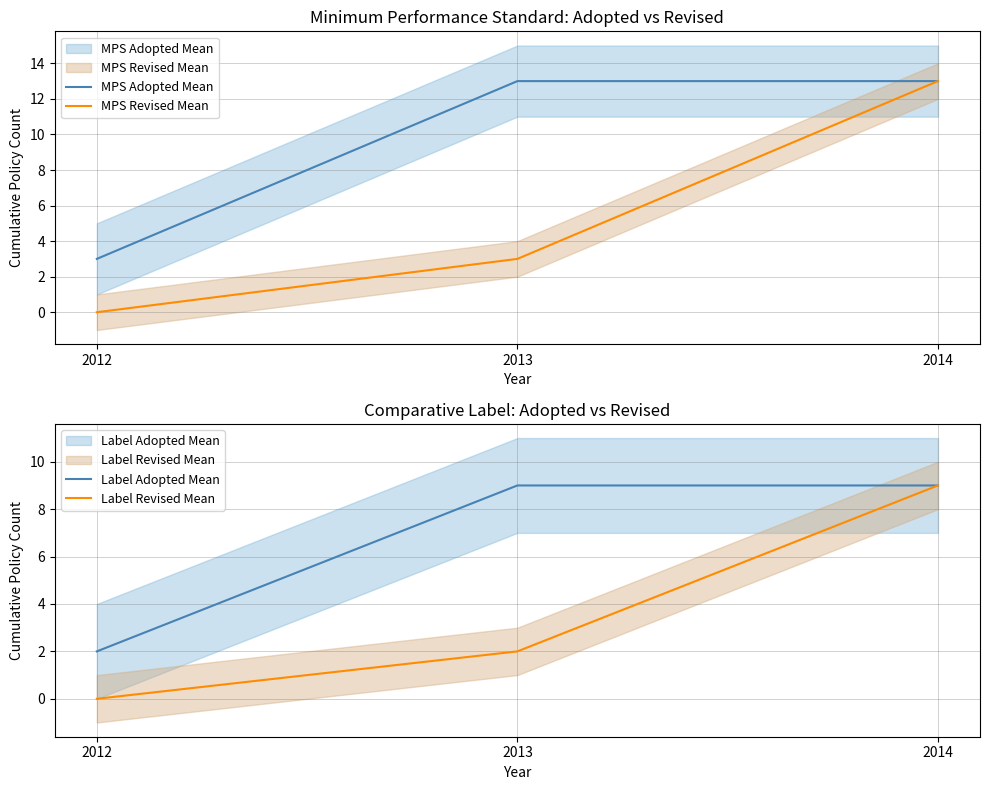

What is the difference between the highest and lowest values at 2014?

4